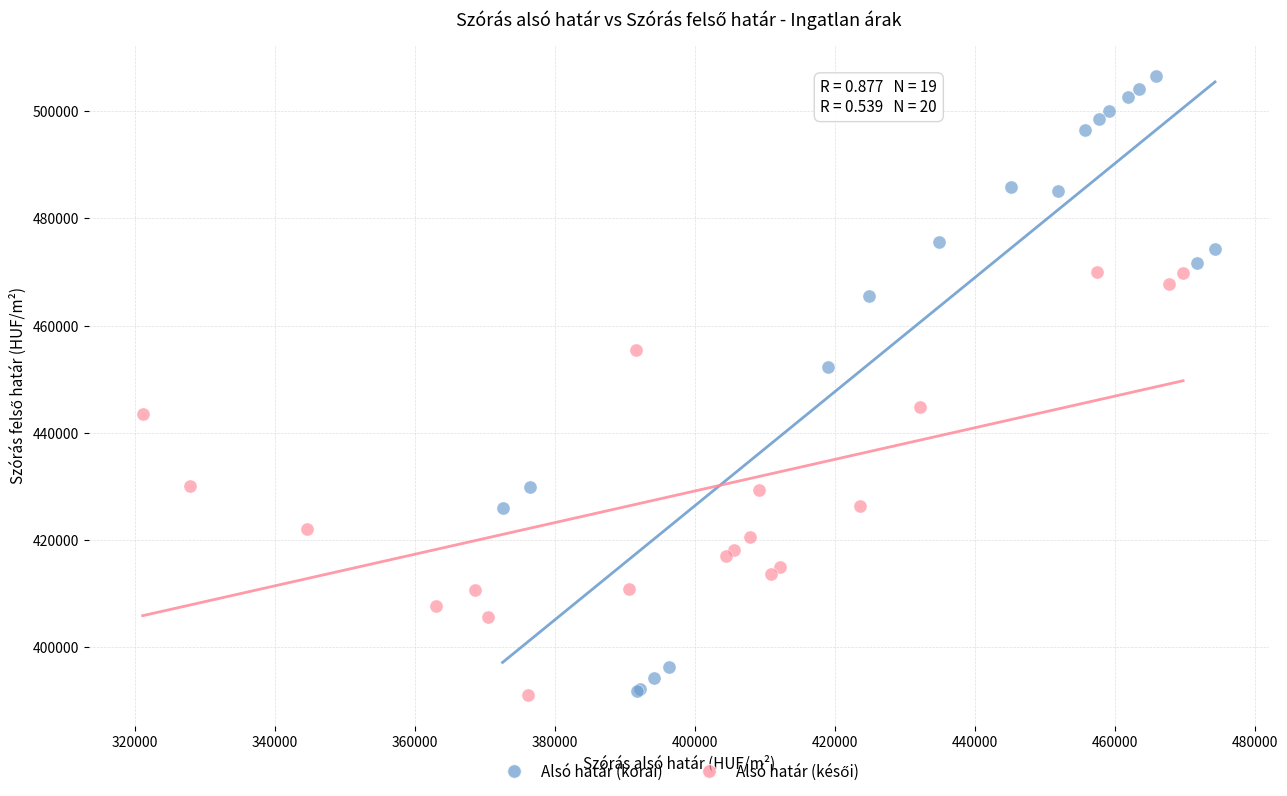

Which series reaches the maximum Y coordinate?

Alsó határ (korai)